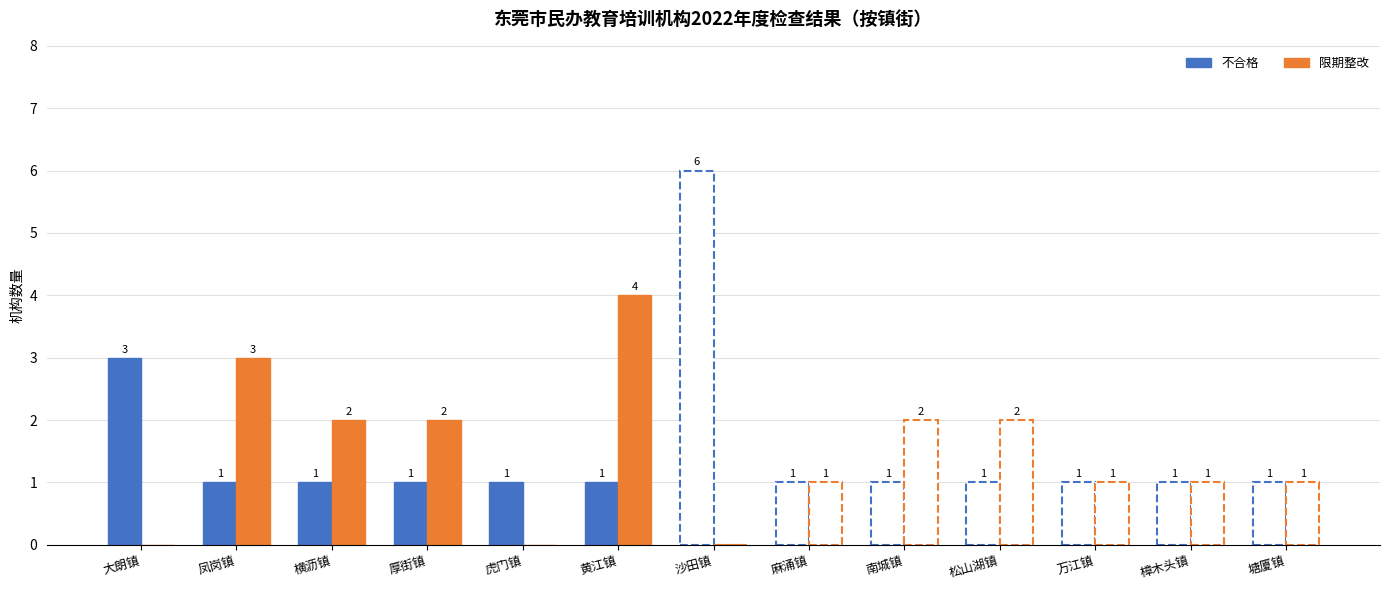

What is the maximum value shown in the chart?

6